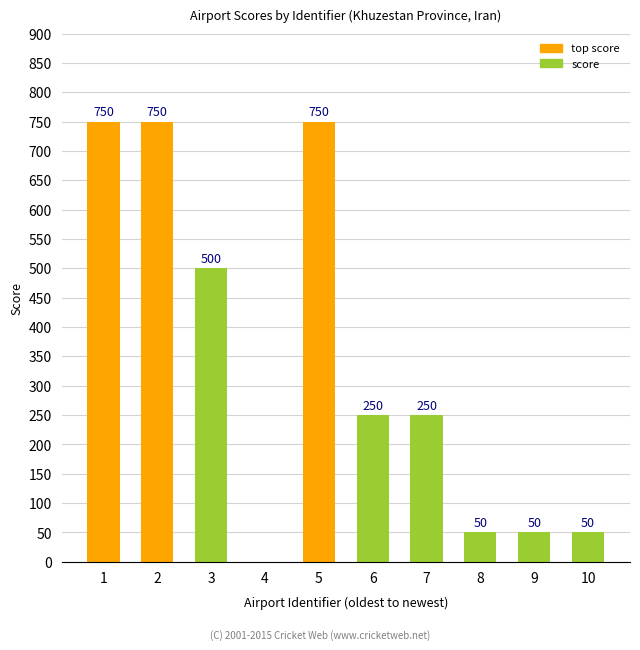

What is the change in value from 7 to 8?

-200